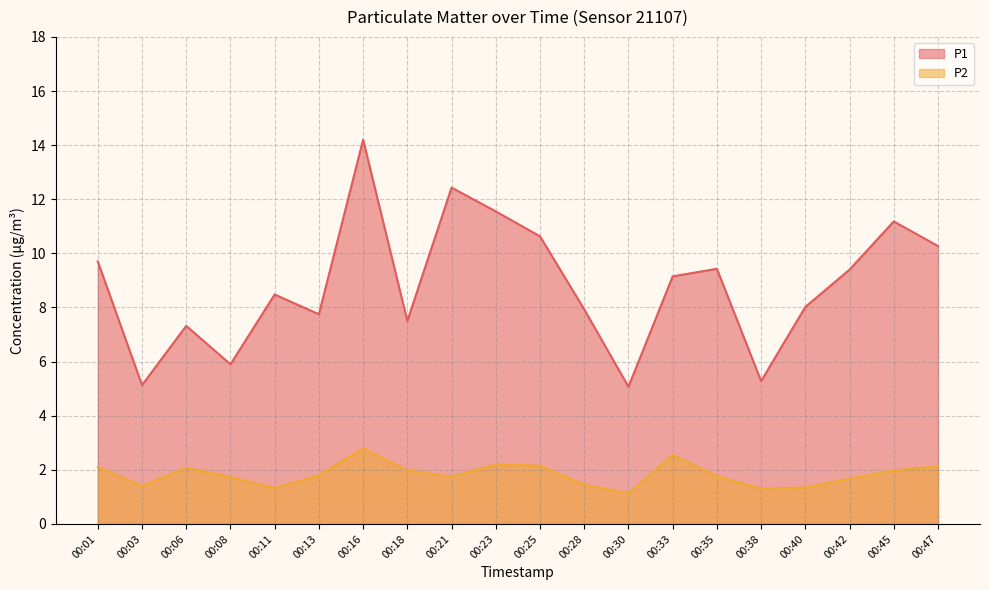

How many lines are shown in the chart?

2